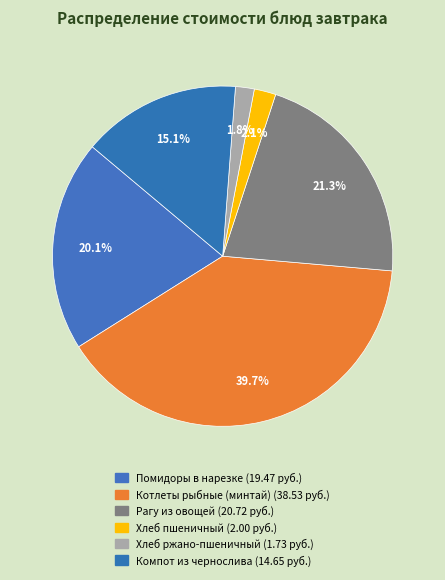

How many segments does this pie chart have?

6